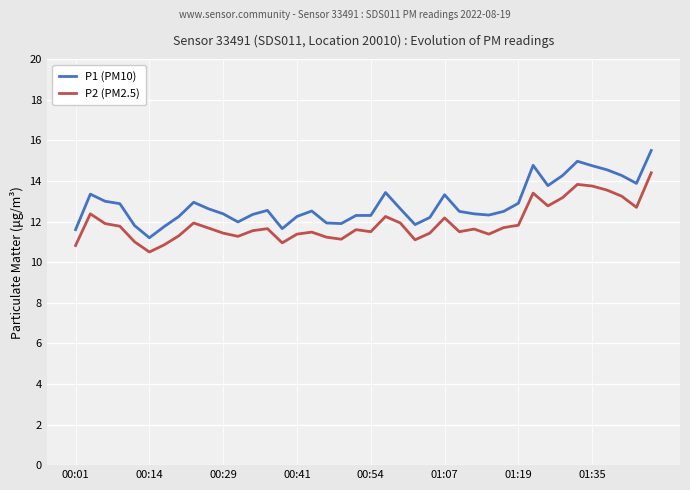

Which series has the widest spread of values?

P1 (PM10)